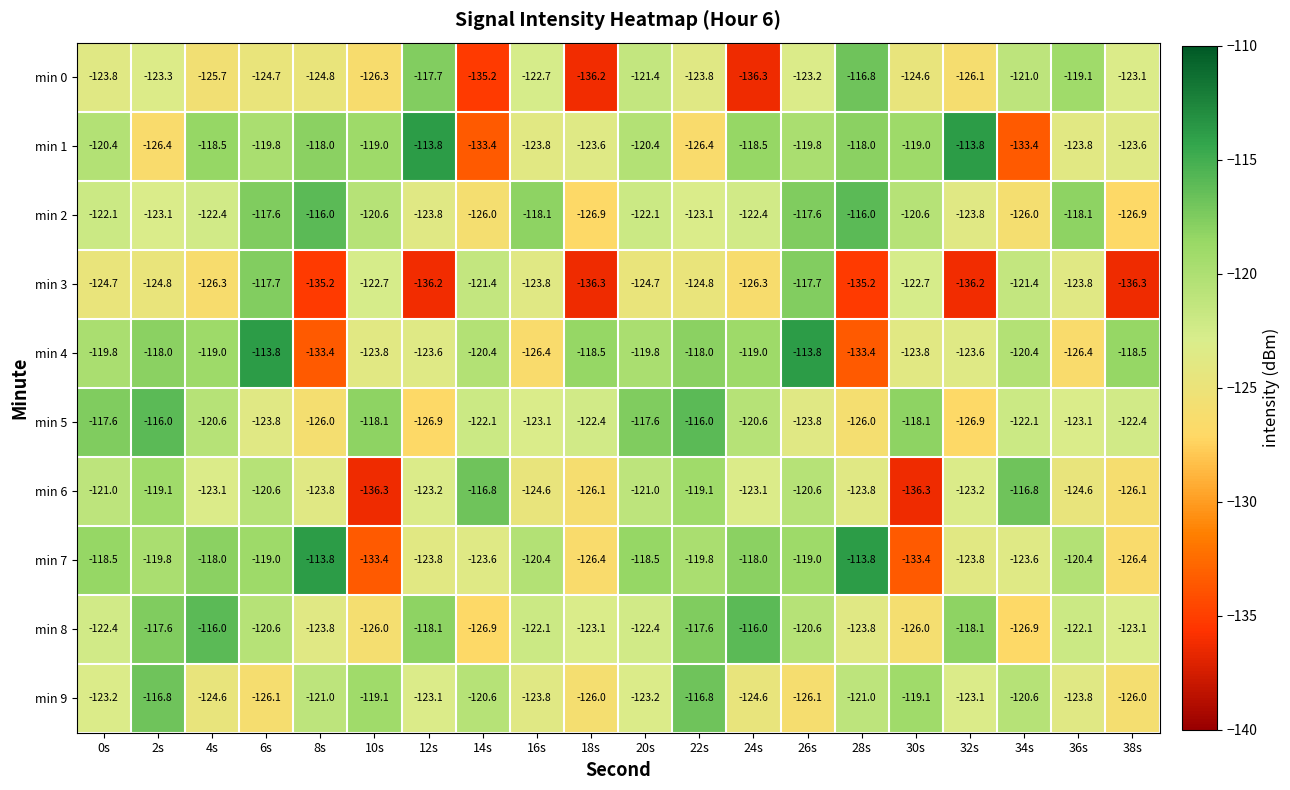

Is it true that min 6 equals -60.1 at 14s?

False